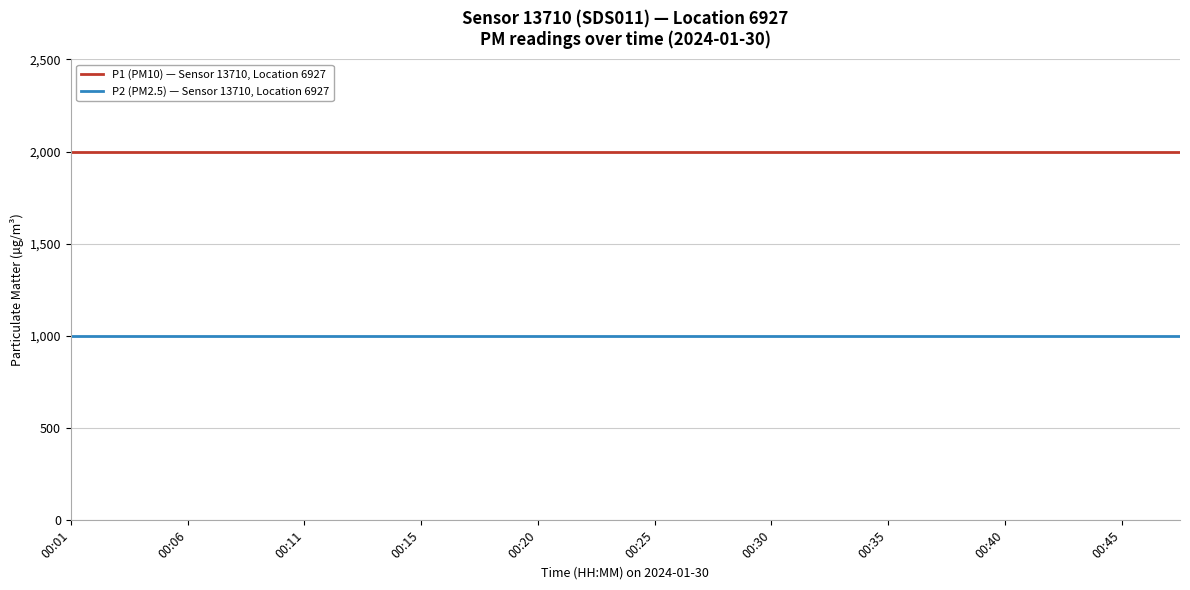

List the series in order of their overall mean, lowest first.

P2 (PM2.5) — Sensor 13710, Location 6927, P1 (PM10) — Sensor 13710, Location 6927